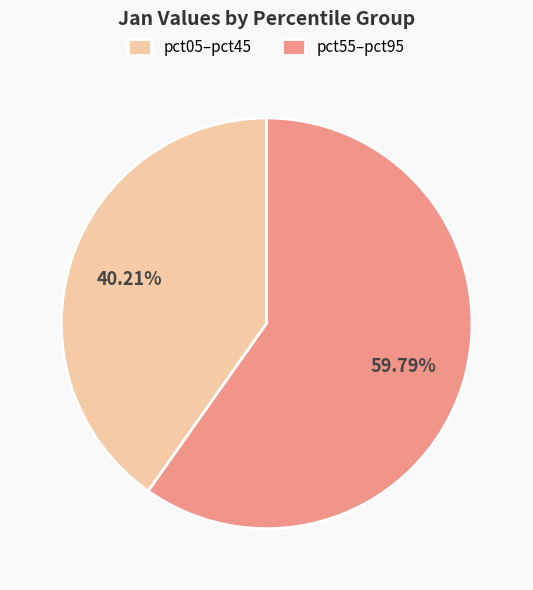

Count the number of slices in the pie.

2